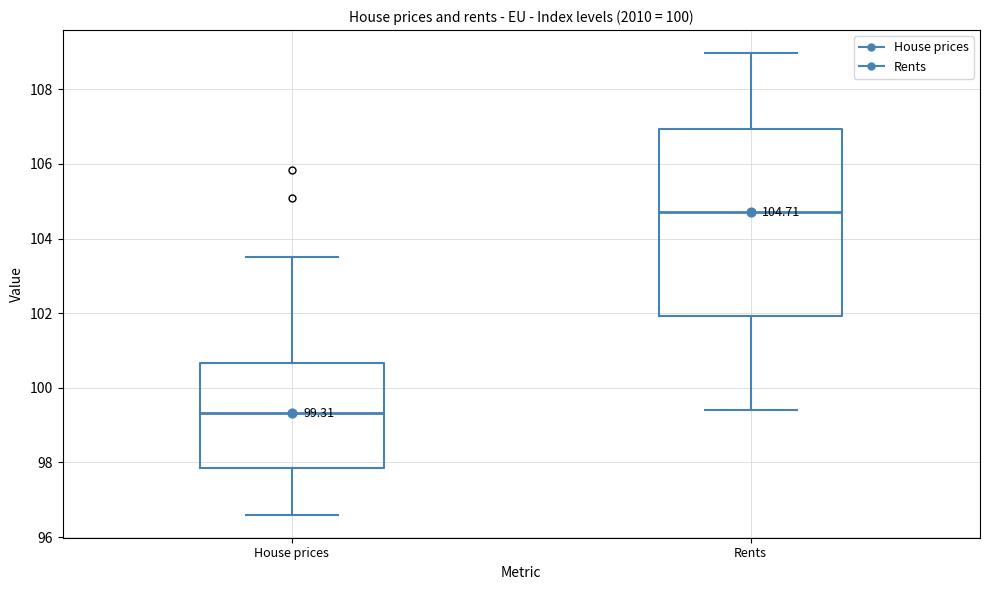

Which box has the highest median line?

Rents